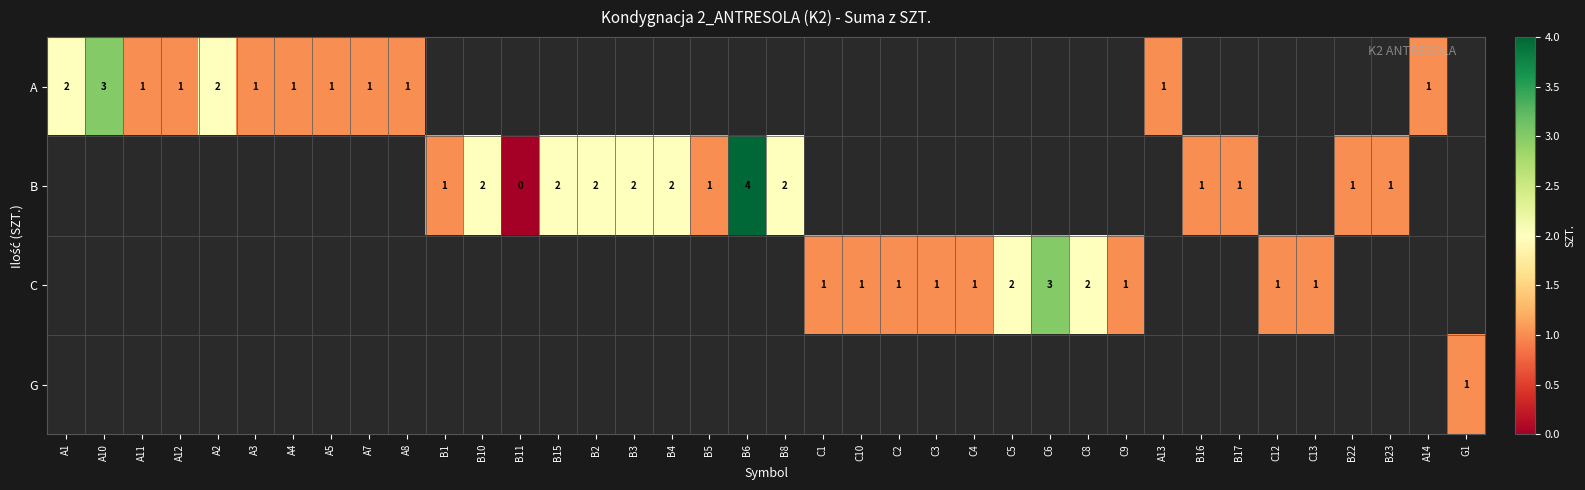

Which has a higher value, C10 or B17?

B17